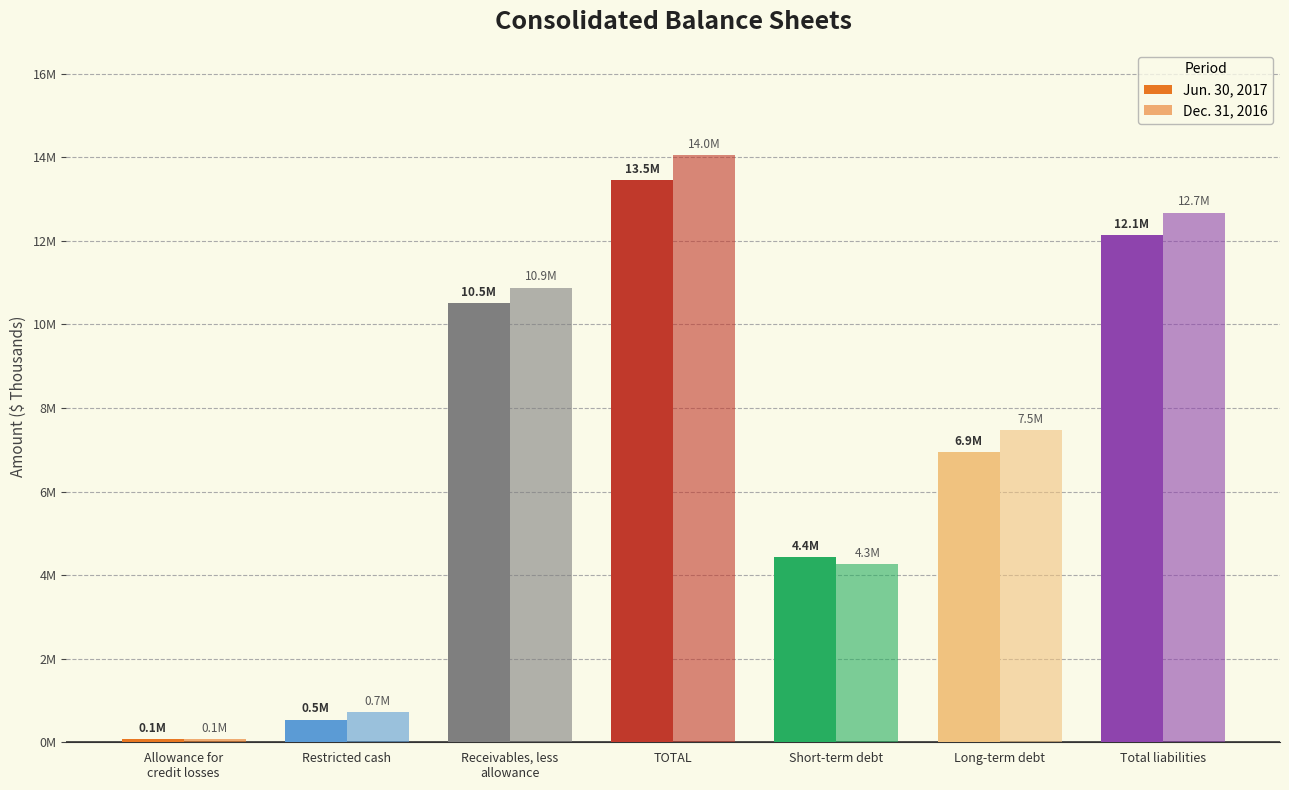

Are the bars grouped side by side (vs. stacked)?

Yes